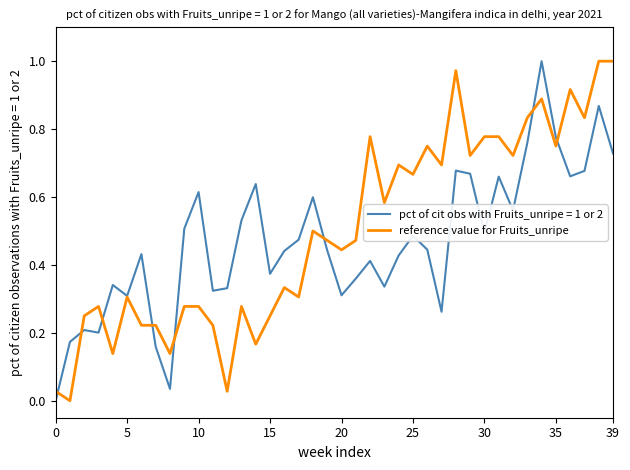

Is this an area chart (filled region under the line)?

No